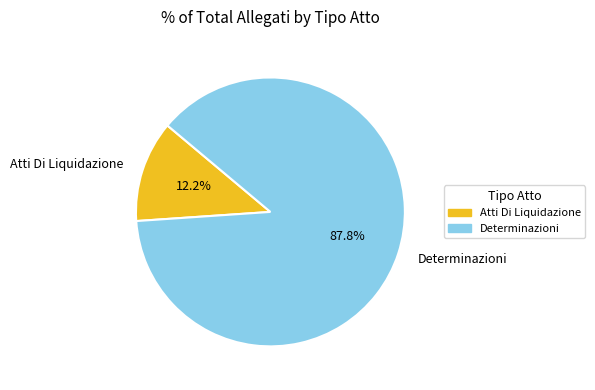

Does any single category account for the majority?

Yes